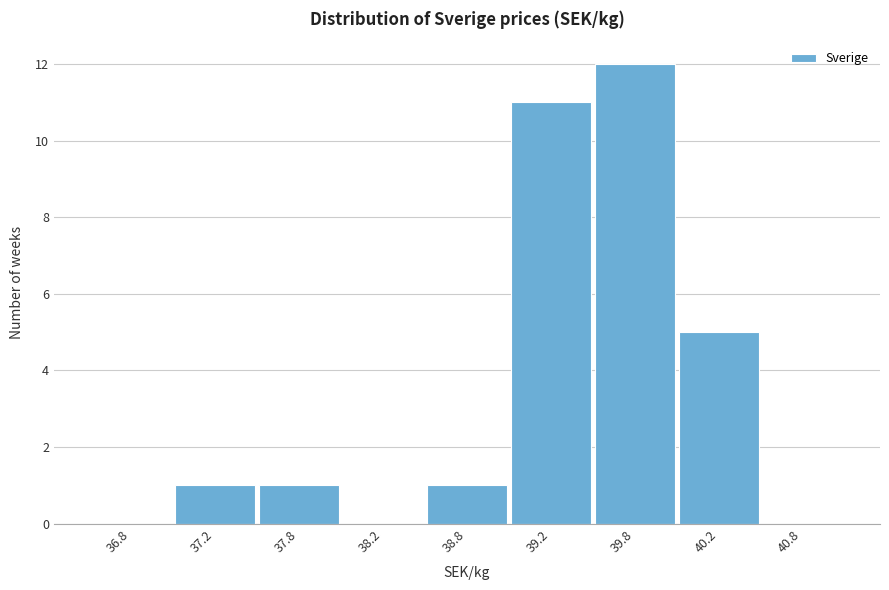

Reading left to right, transcribe all the data shown in this chart.

36.8=0	37.2=1	37.8=1	38.2=0	38.8=1	39.2=11	39.8=12	40.2=5	40.8=0